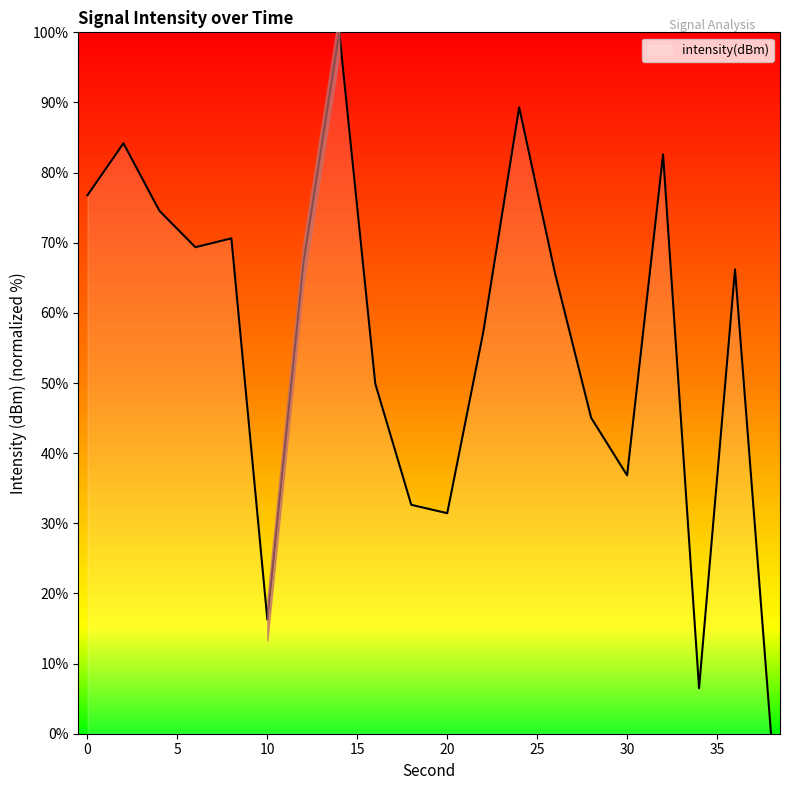

Between 38 and 4, which is larger?

4